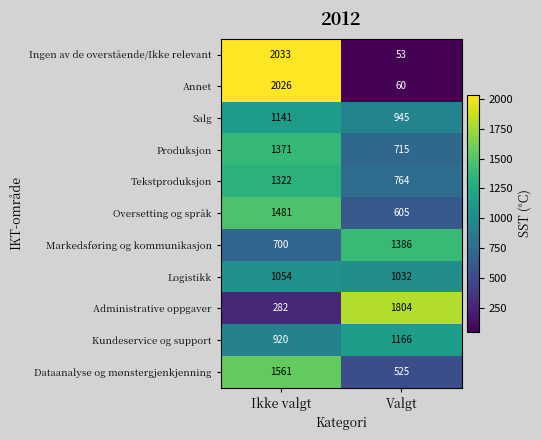

How many distinct data groups are displayed?

11